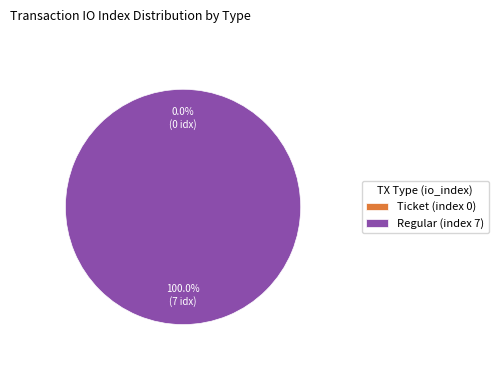

How many slices are in this pie chart?

2